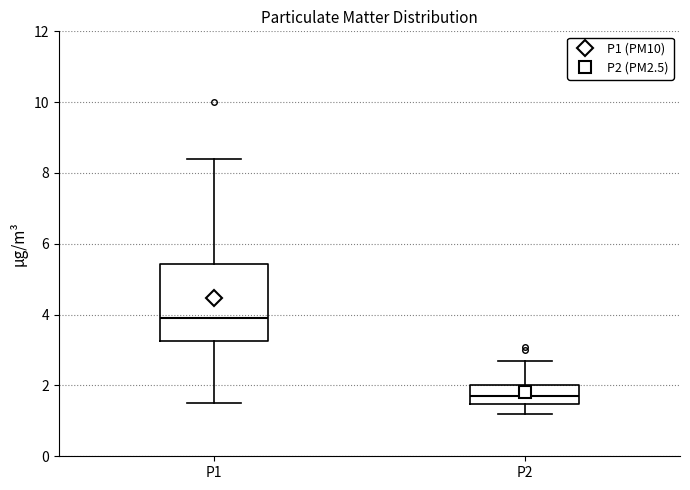

Where does the lower whisker of the box for P2 end on the y-axis? The values are not printed on the chart, so give them approximately, as read against the axis.

1.2